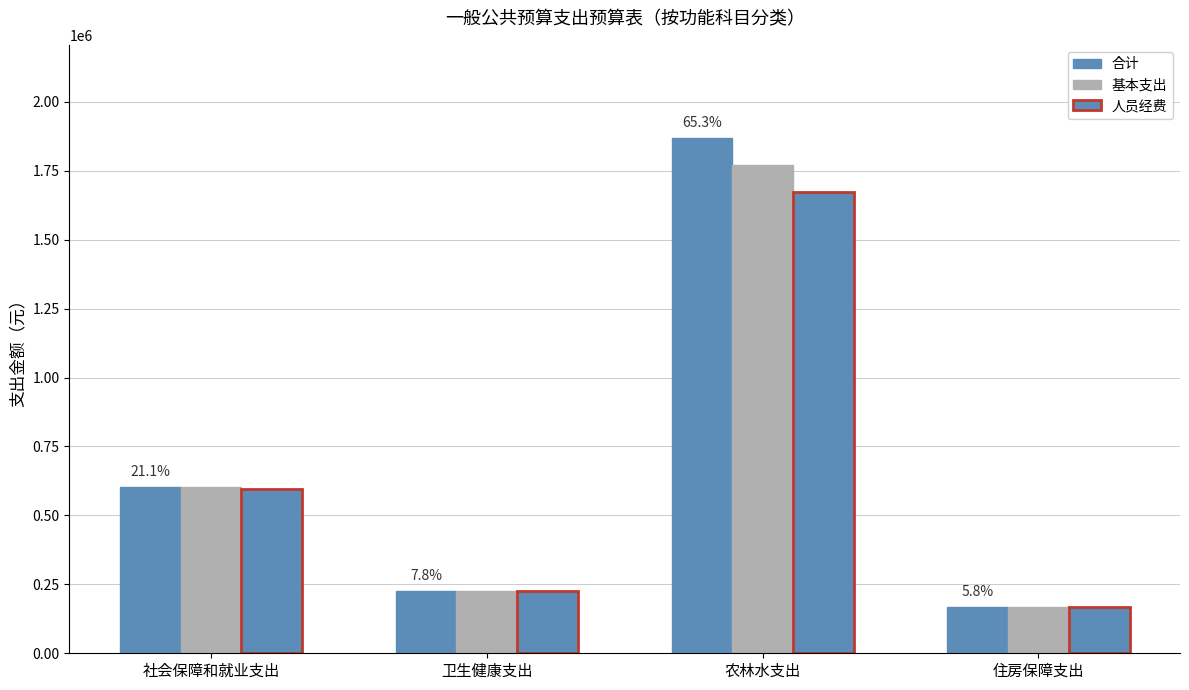

Rank the categories by 基本支出 value from lowest to highest.

住房保障支出, 卫生健康支出, 社会保障和就业支出, 农林水支出